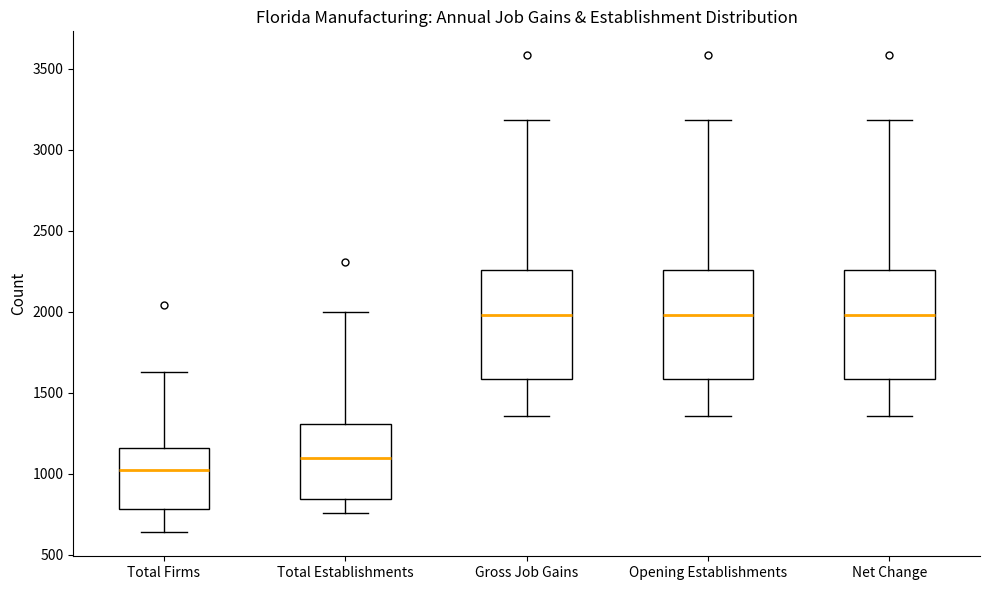

Reading left to right, transcribe this box plot: for each box, give where its median line is, the range the box spans, and where its two whiskers end, as read against the y-axis. The values are not printed on the chart, so give them approximately, as read against the axis.

Total Firms: median 1000, box 800 to 1150, whiskers 650 to 1650
Total Establishments: median 1100, box 850 to 1300, whiskers 750 to 2000
Gross Job Gains: median 2000, box 1600 to 2250, whiskers 1350 to 3200
Opening Establishments: median 2000, box 1600 to 2250, whiskers 1350 to 3200
Net Change: median 2000, box 1600 to 2250, whiskers 1350 to 3200